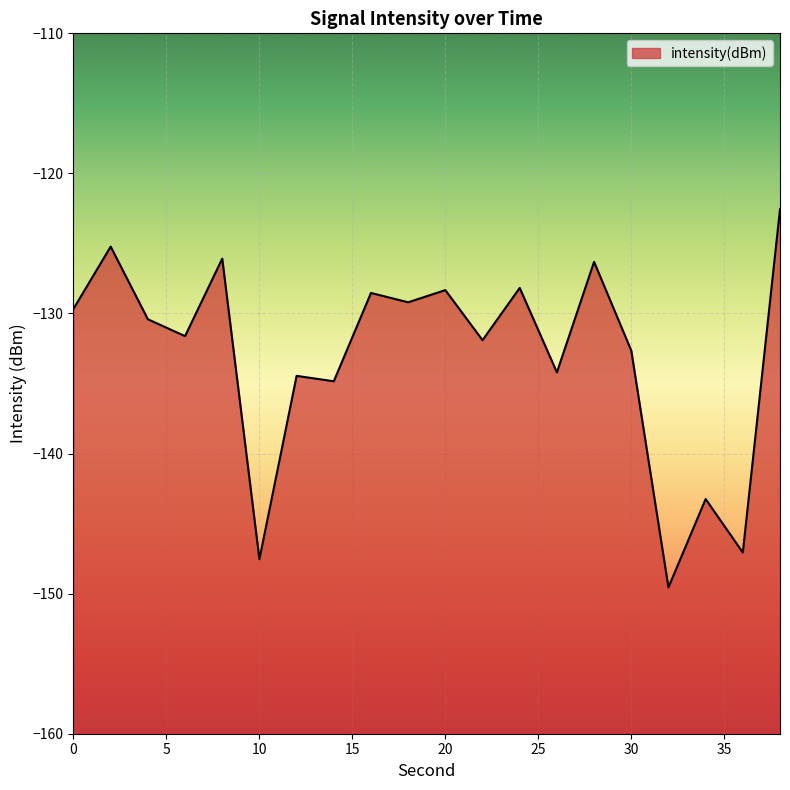

At which label is the value closest to -136?

14